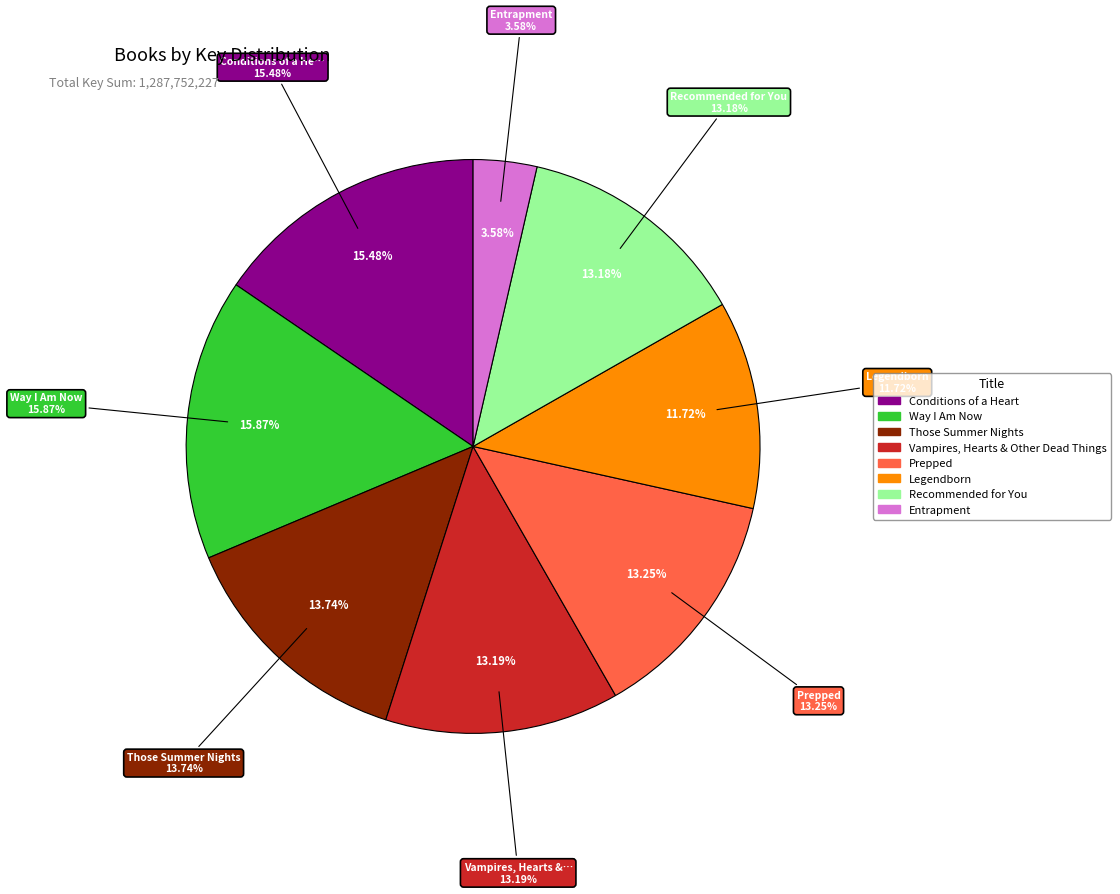

True or false: Conditions of a Heart accounts for 21% of the total.

False